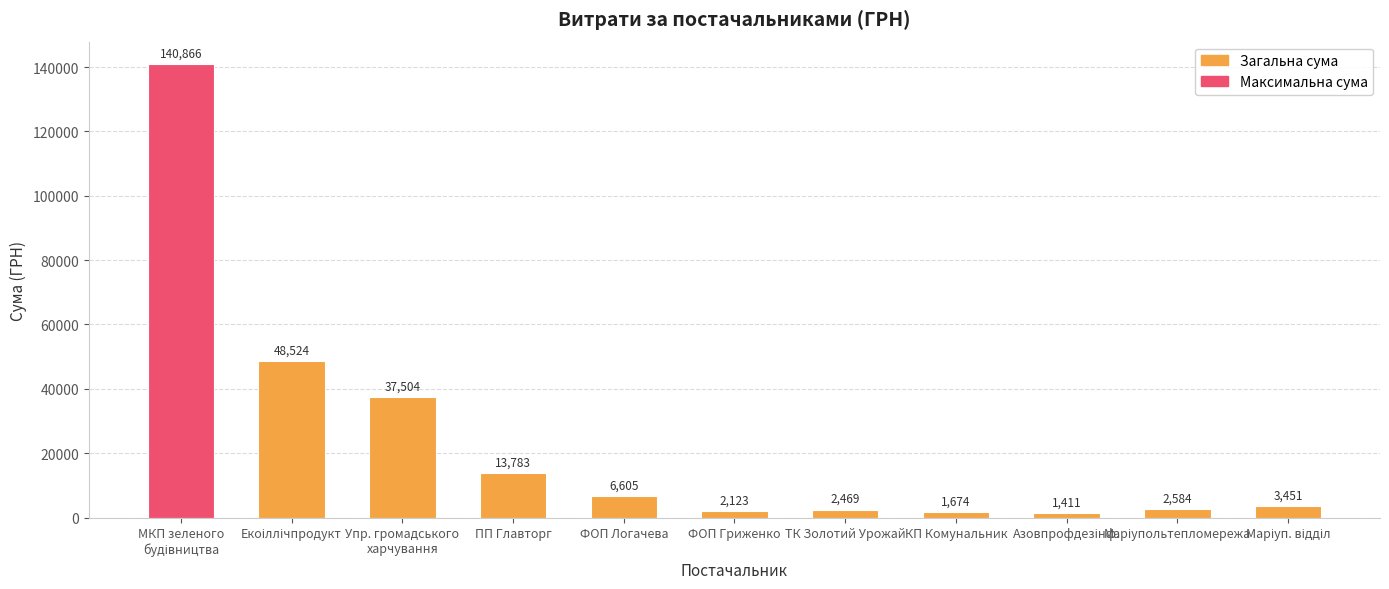

How many distinct data groups are displayed?

1